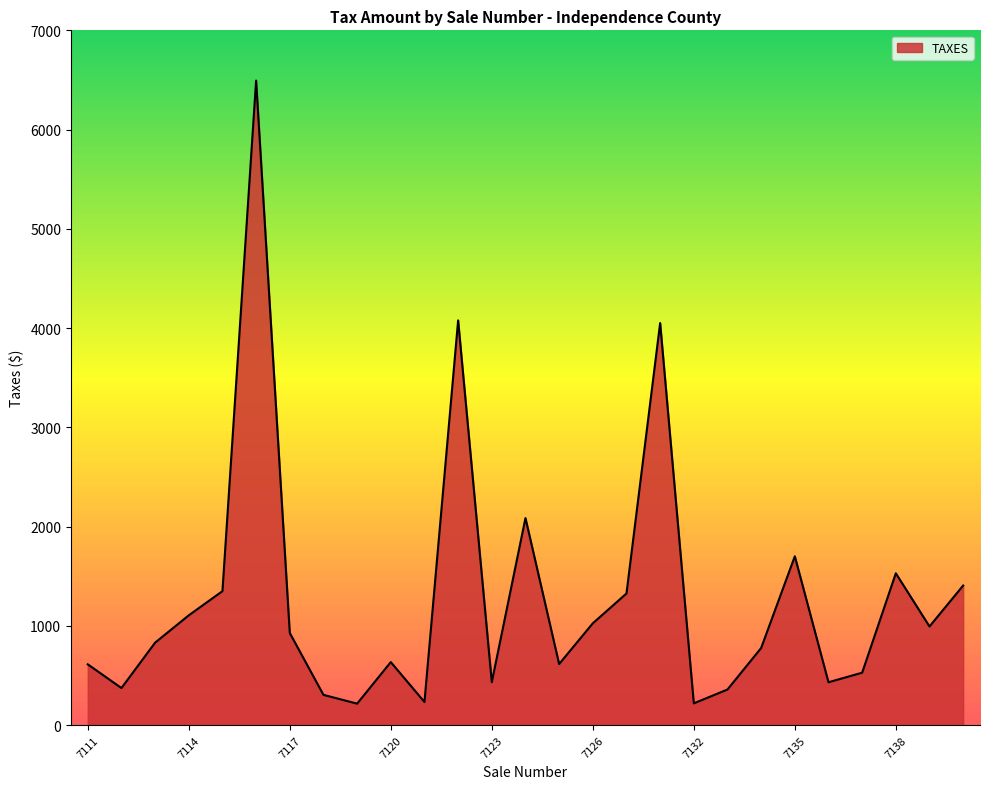

What is the difference between the second highest and minimum values?

3861.4